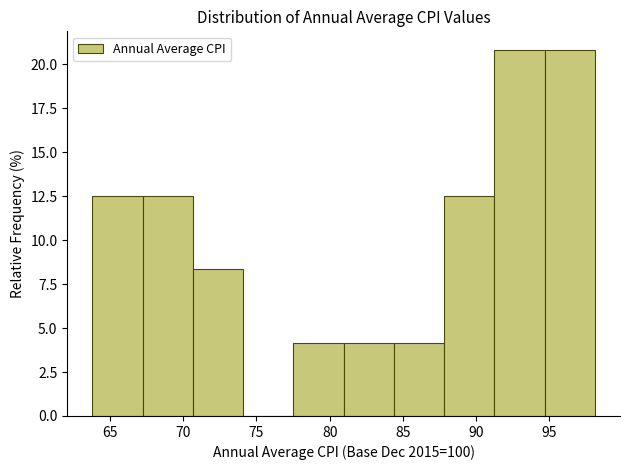

Reading left to right, list every bar in this chart as the range it spans on the x-axis followed by its height. Neither the bar edges nor the heights are printed on the chart, so give them approximately, as read against the axes.

64.0 to 67.0: 12.5
67.0 to 70.5: 12.5
70.5 to 74.0: 8.5
74.0 to 77.5: 0
77.5 to 81.0: 4.0
81.0 to 84.5: 4.0
84.5 to 88.0: 4.0
88.0 to 91.0: 12.5
91.0 to 94.5: 21.0
94.5 to 98.0: 21.0